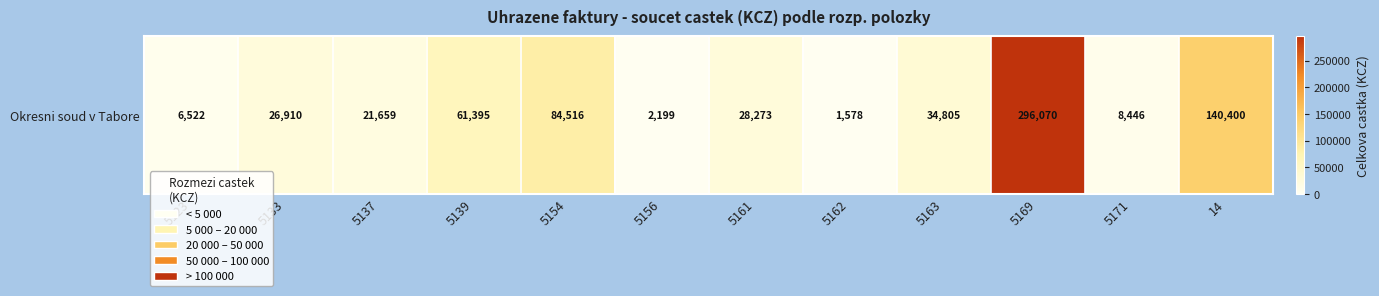

How many series are shown in this chart?

1